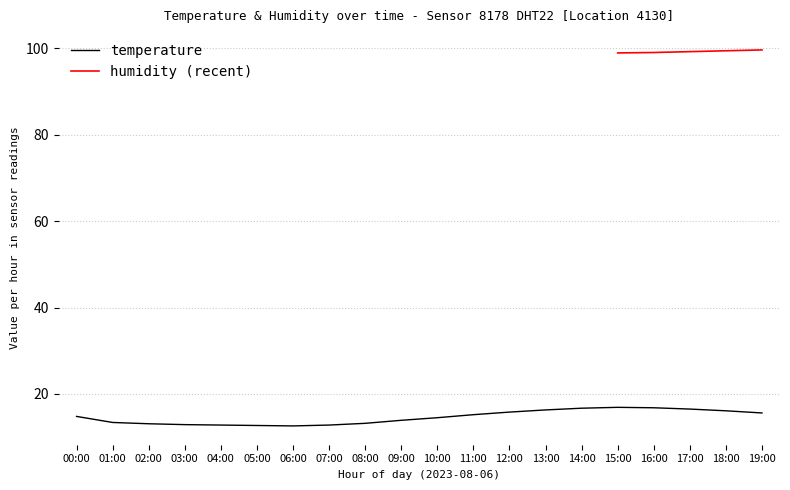

What is the label of the 14th point from the right?

06:00